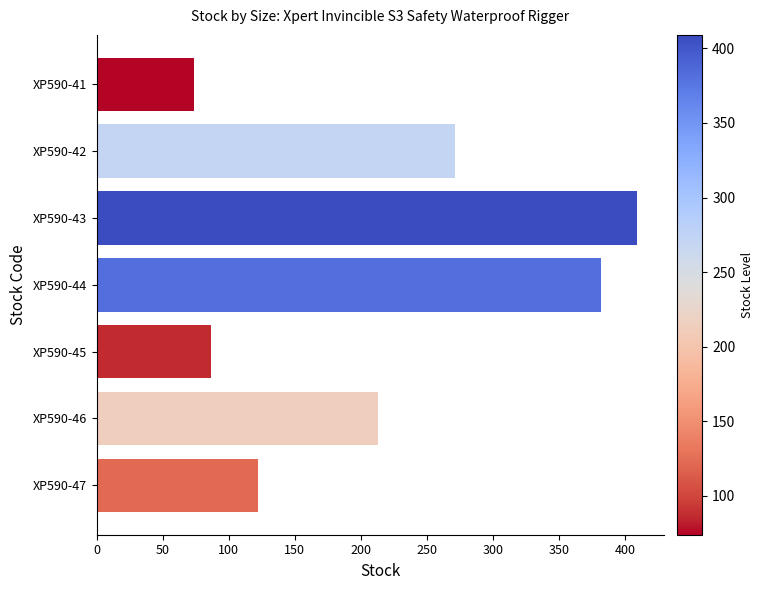

List the labels in order of value, smallest first.

XP590-41, XP590-45, XP590-47, XP590-46, XP590-42, XP590-44, XP590-43